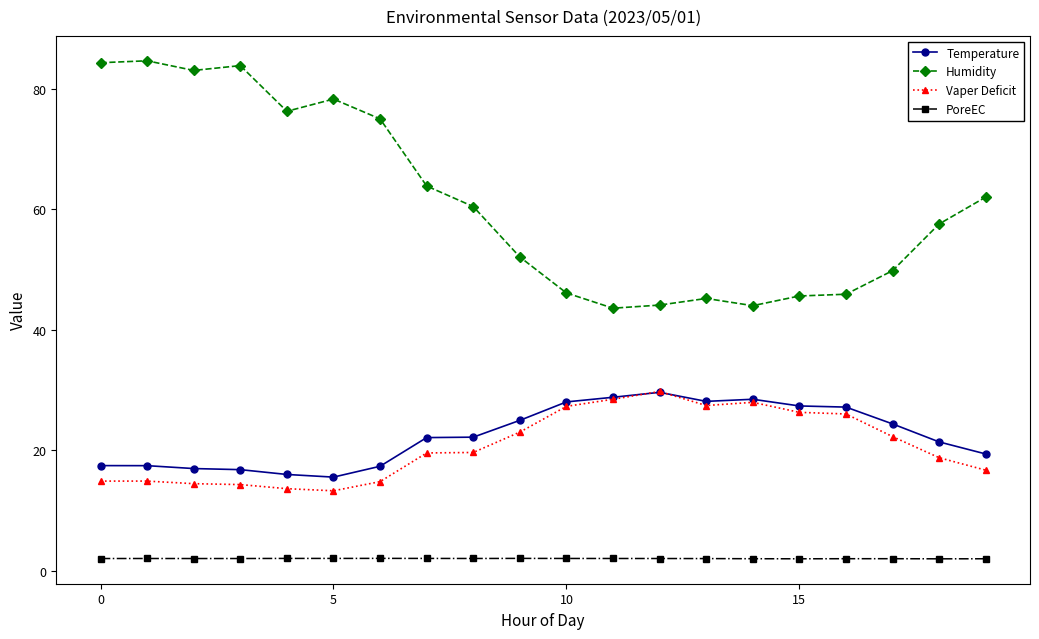

What is the minimum value for Temperature?

15.6